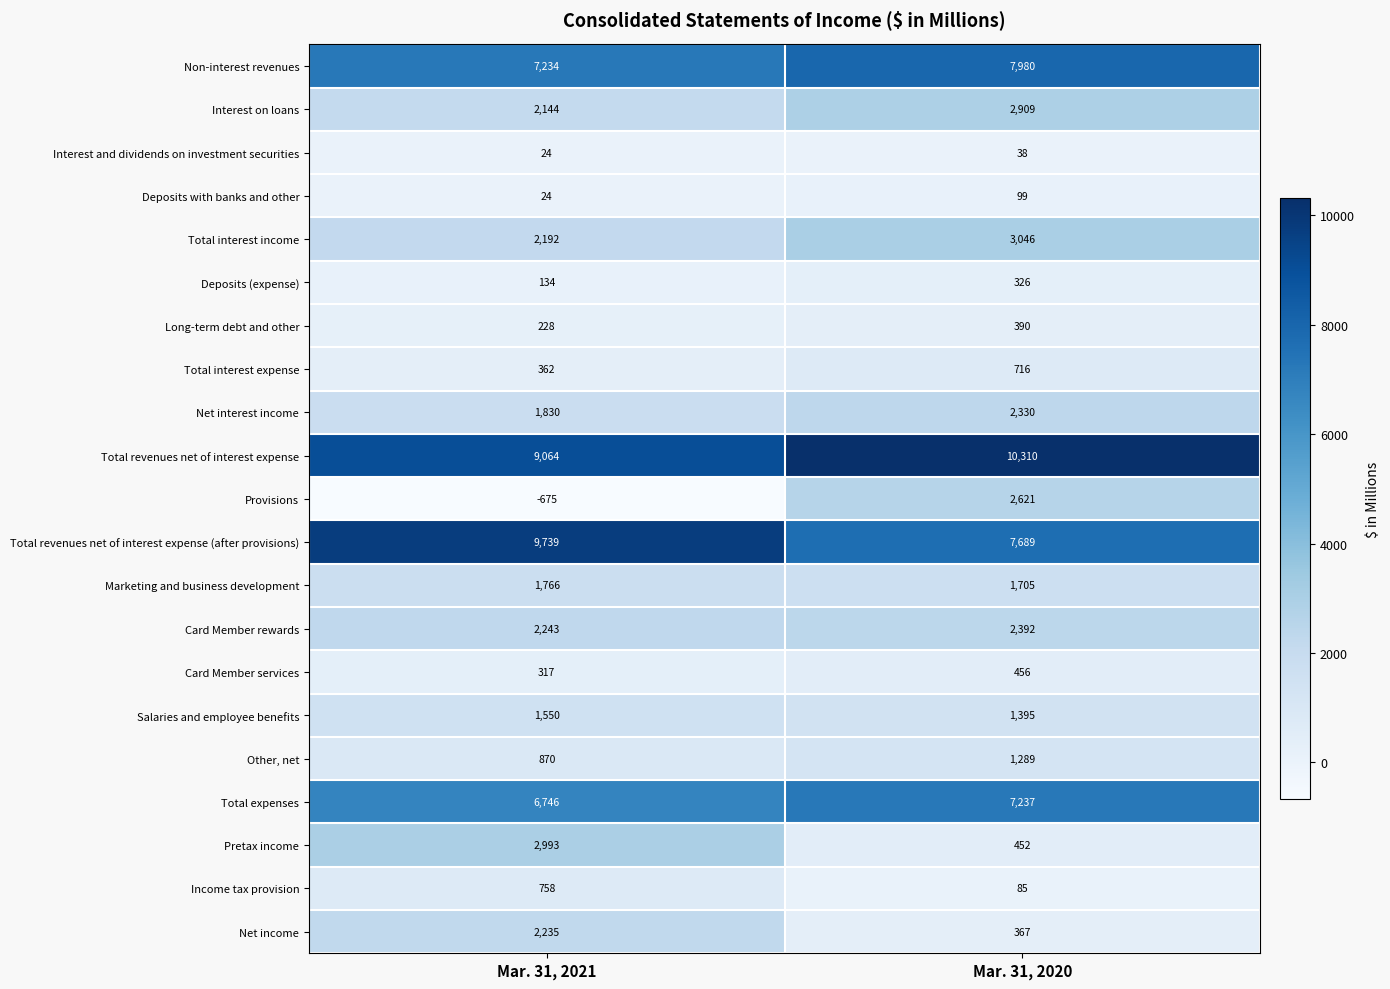

Which series changed the most between Mar. 31, 2021 and Mar. 31, 2020?

Provisions